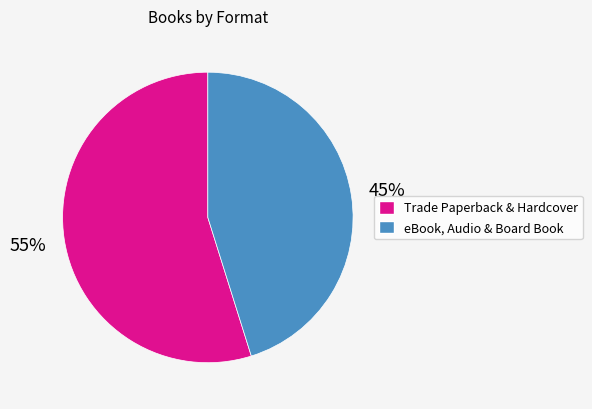

Does any single category account for the majority?

Yes